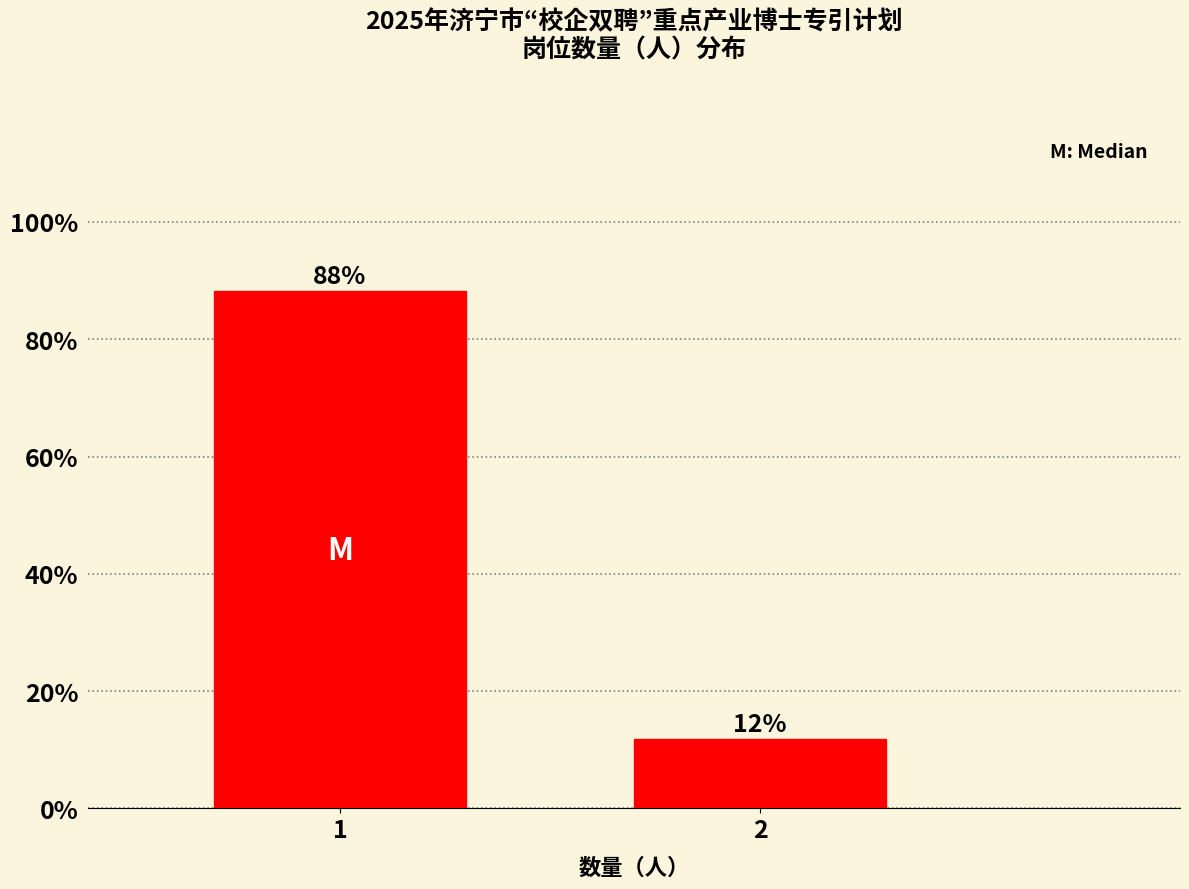

Are the bars horizontal?

No